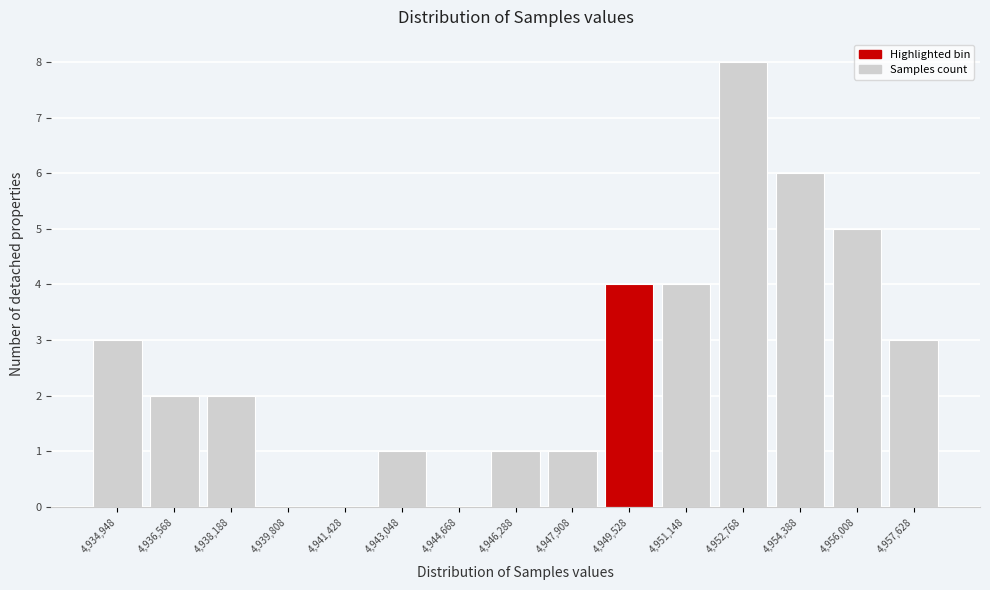

Reading right to left, transcribe all the data shown in this chart.

4,957,628=3	4,956,008=5	4,954,388=6	4,952,768=8	4,951,148=4	4,949,528=4	4,947,908=1	4,946,288=1	4,944,668=0	4,943,048=1	4,941,428=0	4,939,808=0	4,938,188=2	4,936,568=2	4,934,948=3